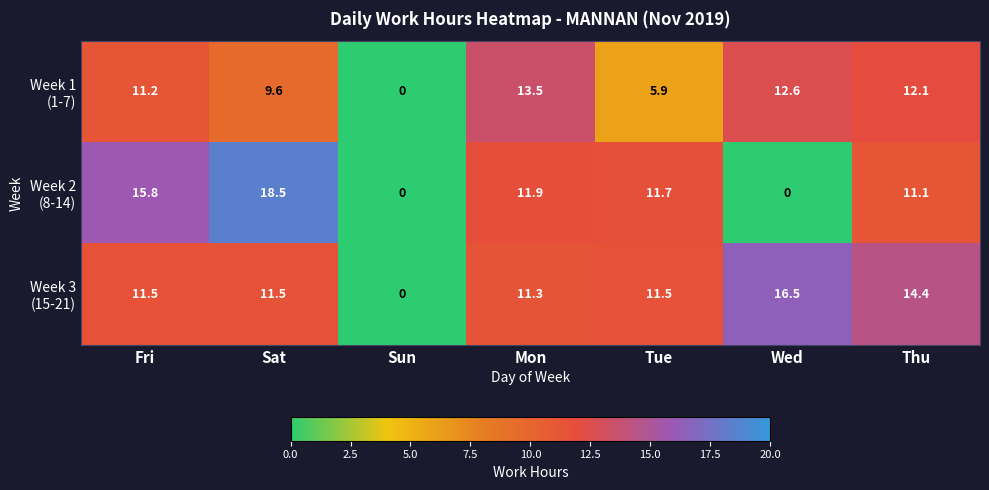

How many data points does each series have?

7